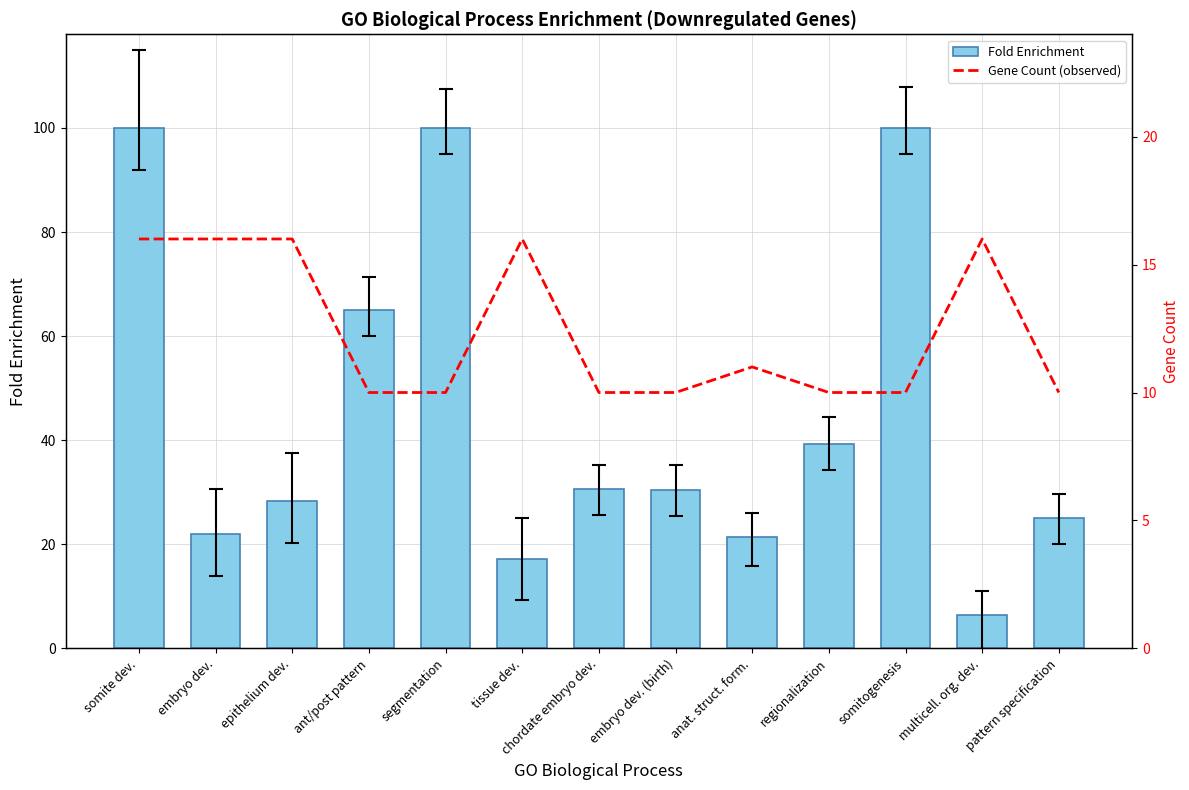

At which label is Fold Enrichment closest to 53?

ant/post pattern